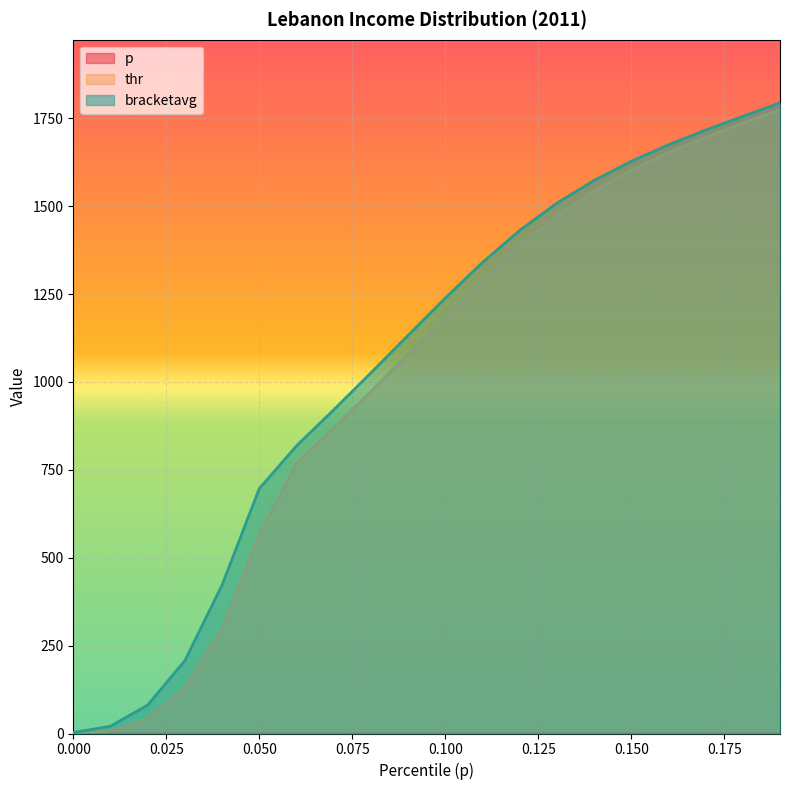

What is the spread (max minus min) of values at 0.18?

1755.4